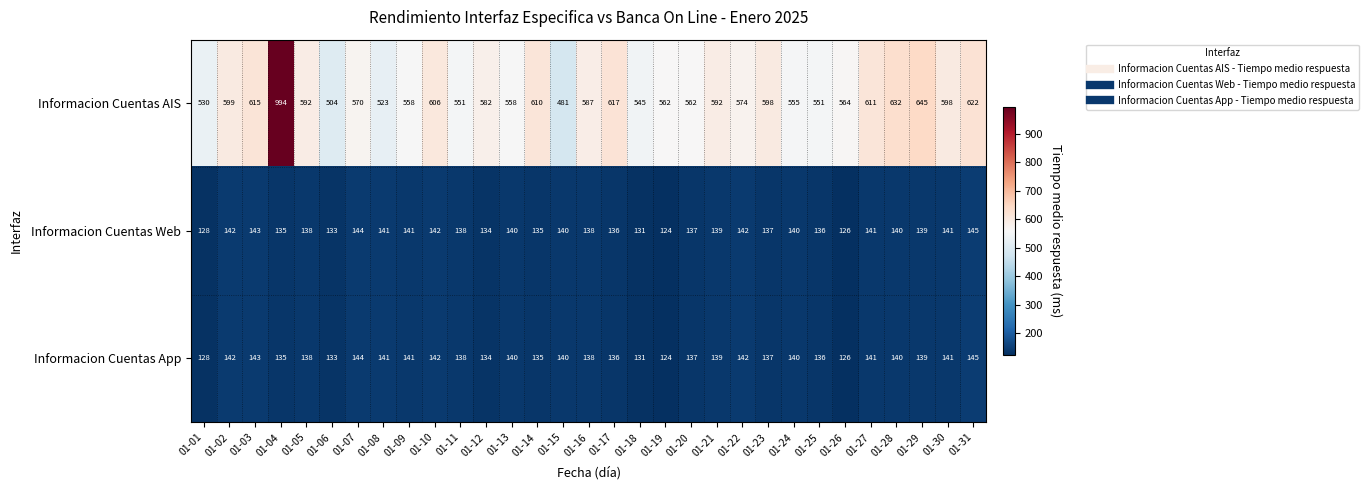

What is the average value of the Informacion Cuentas AIS series?

590